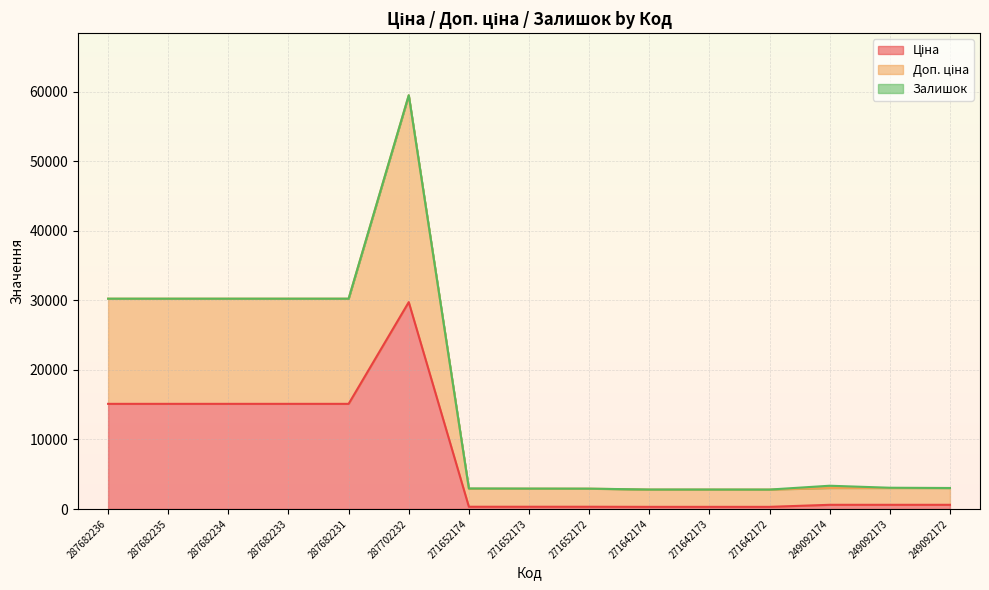

The Доп. ціна series shows 30240.0 at 287682235. True or false?

True